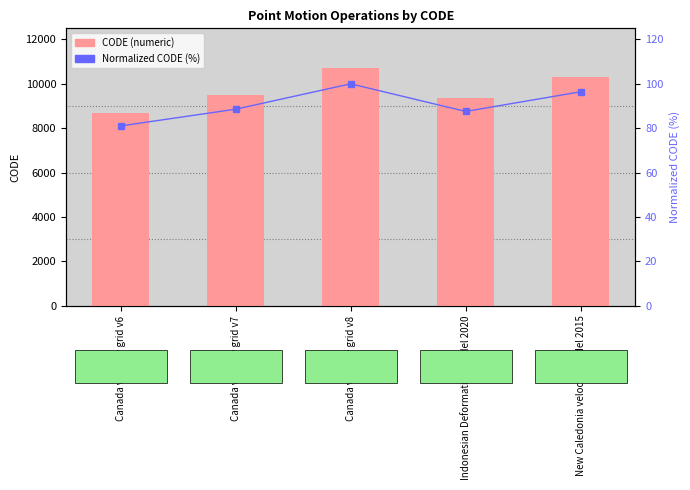

What is the label of the 3rd bar from the left?

Canada velocity grid v8